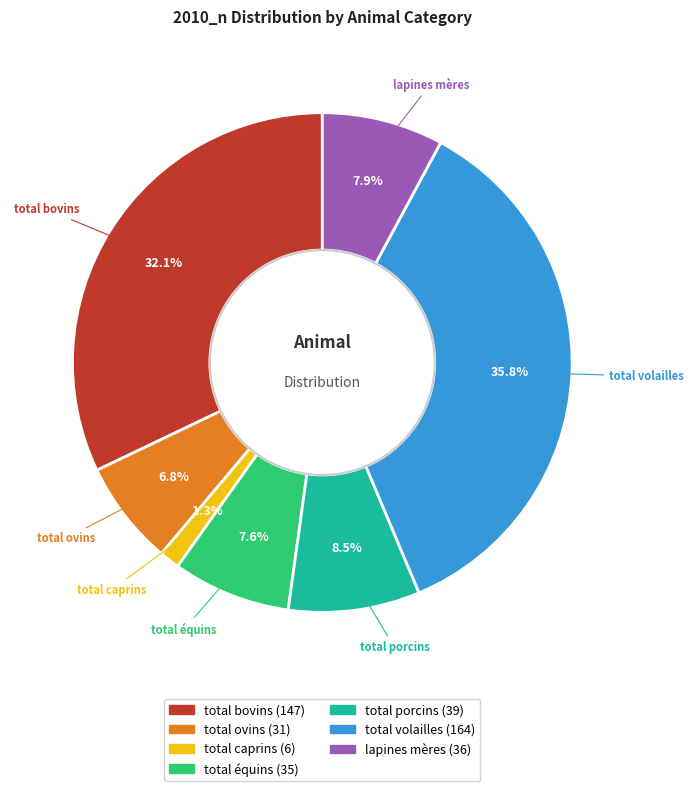

To the nearest percent, what portion does lapines mères represent?

8%